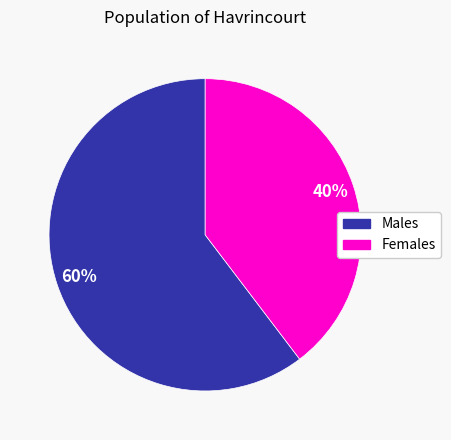

Does any single category account for the majority?

Yes